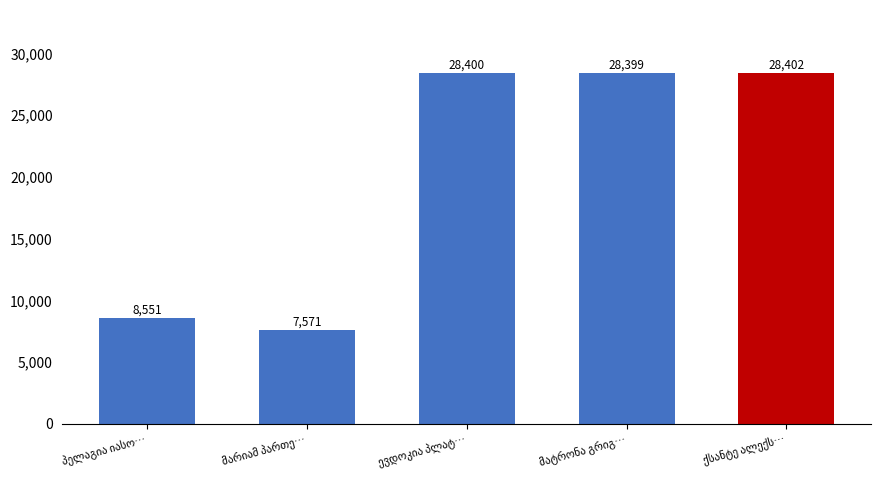

Reading left to right, what are all the values shown in this chart?

8551	7571	28400	28399	28402